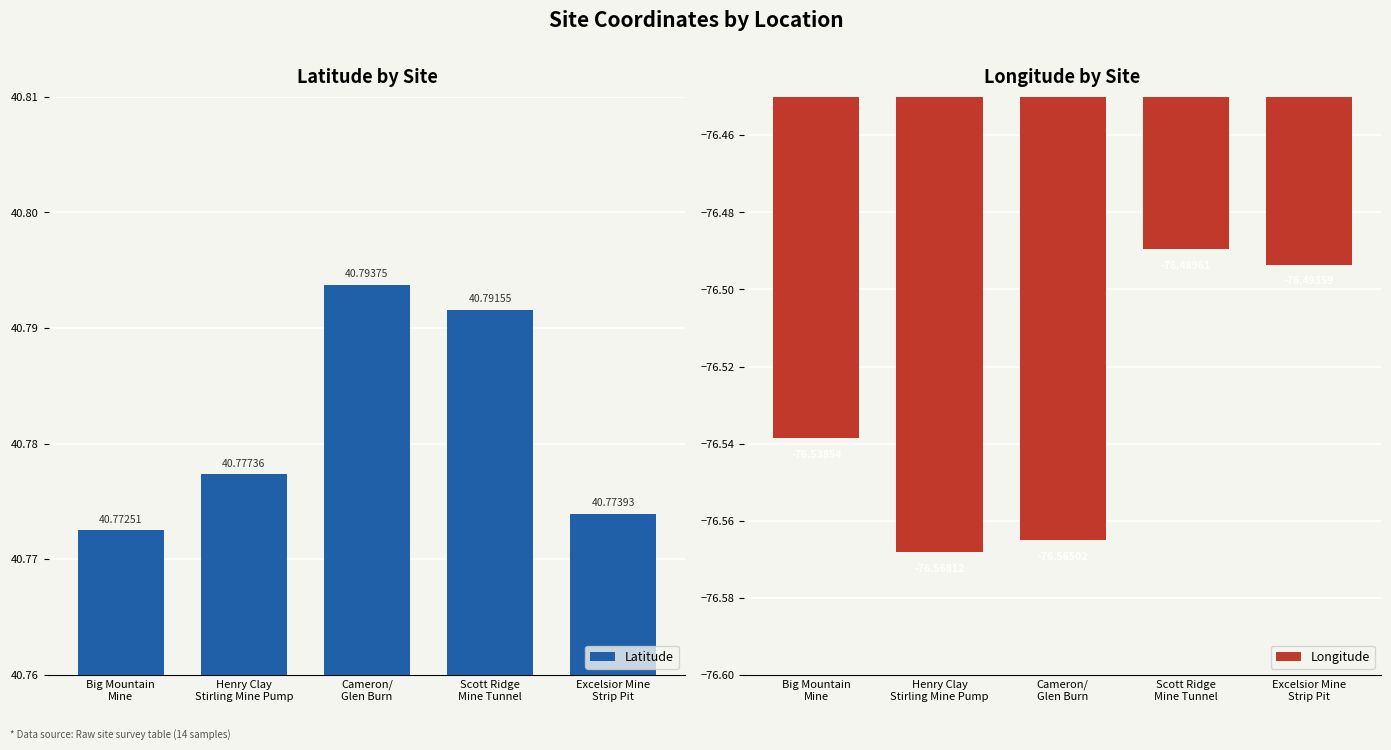

Is the value of Latitude at Cameron/
Glen Burn greater than the value of Longitude at Henry Clay
Stirling Mine Pump?

Yes